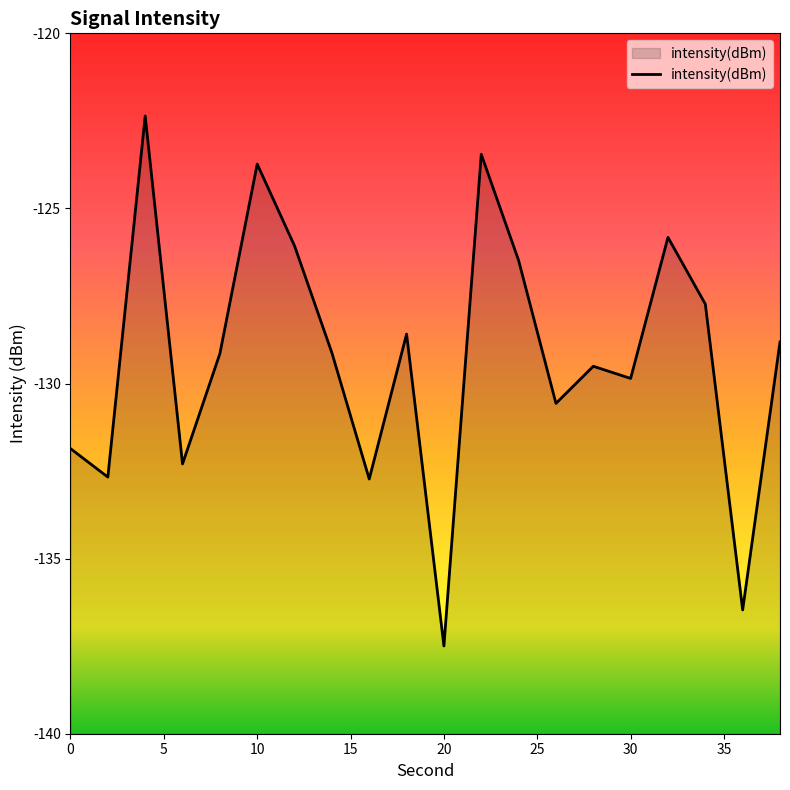

At which label is the value closest to -129?

14